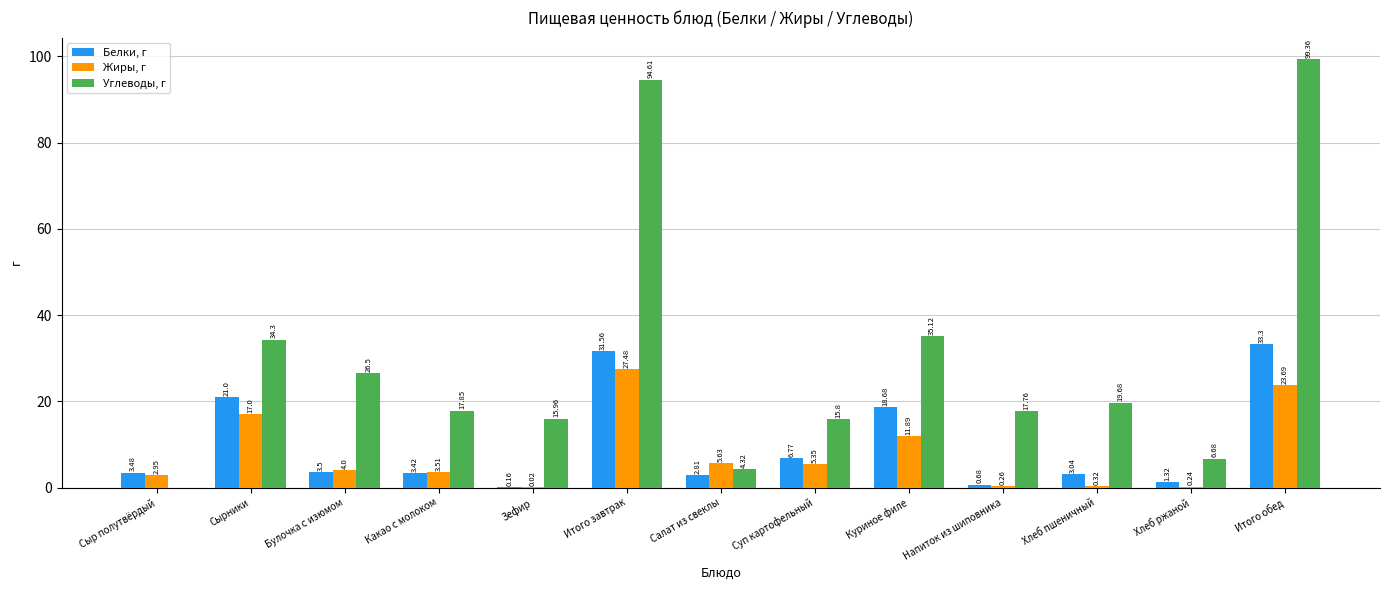

At which label does Жиры, г reach its peak?

Итого завтрак